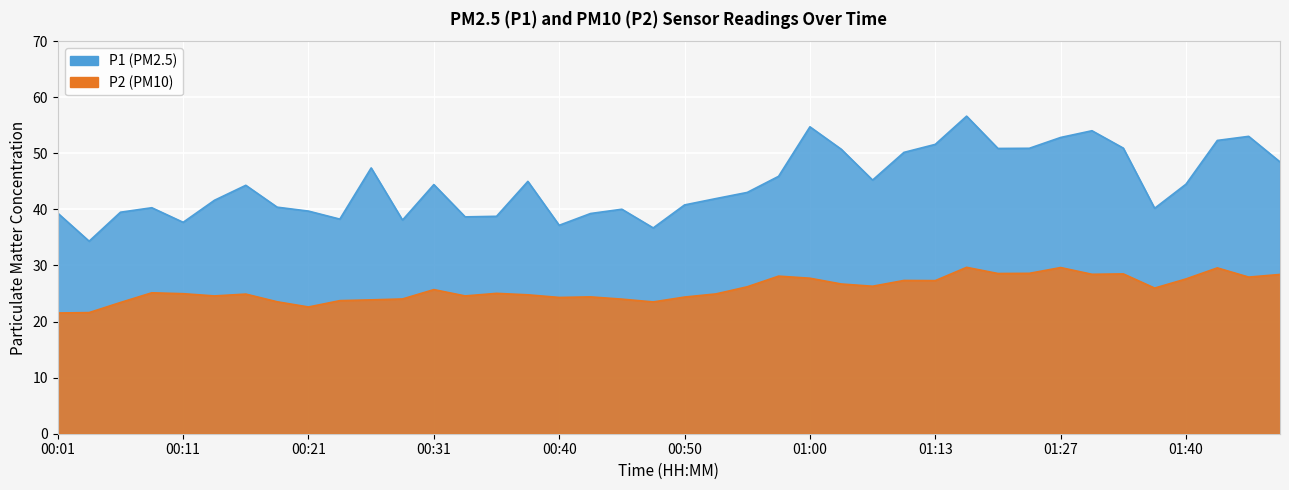

What is the total value across all series at 00:23?

62.0